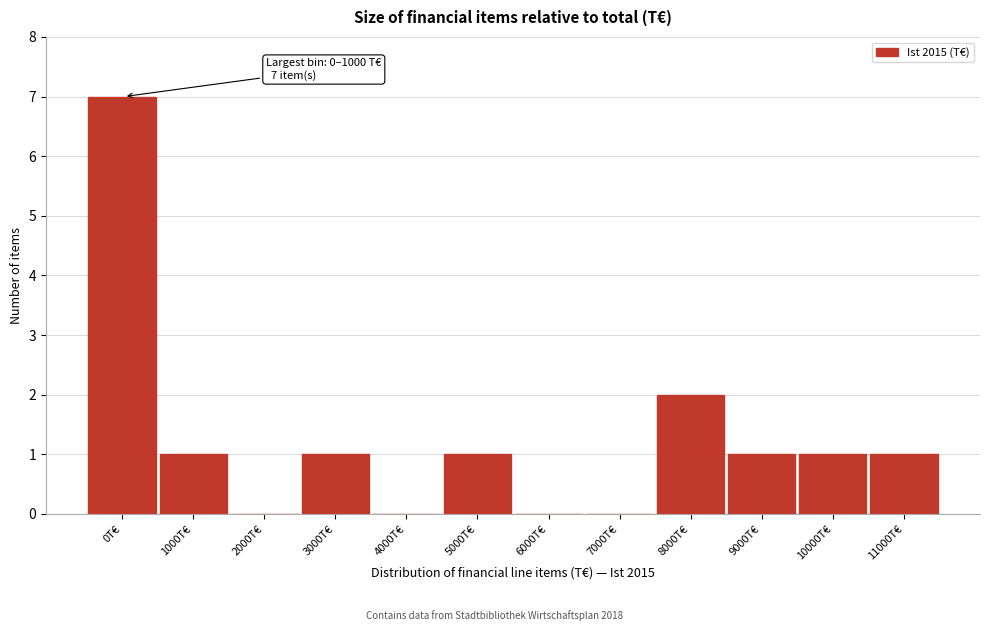

Reading left to right, what are all the values shown in this chart?

0T€=7	1000T€=1	2000T€=0	3000T€=1	4000T€=0	5000T€=1	6000T€=0	7000T€=0	8000T€=2	9000T€=1	10000T€=1	11000T€=1